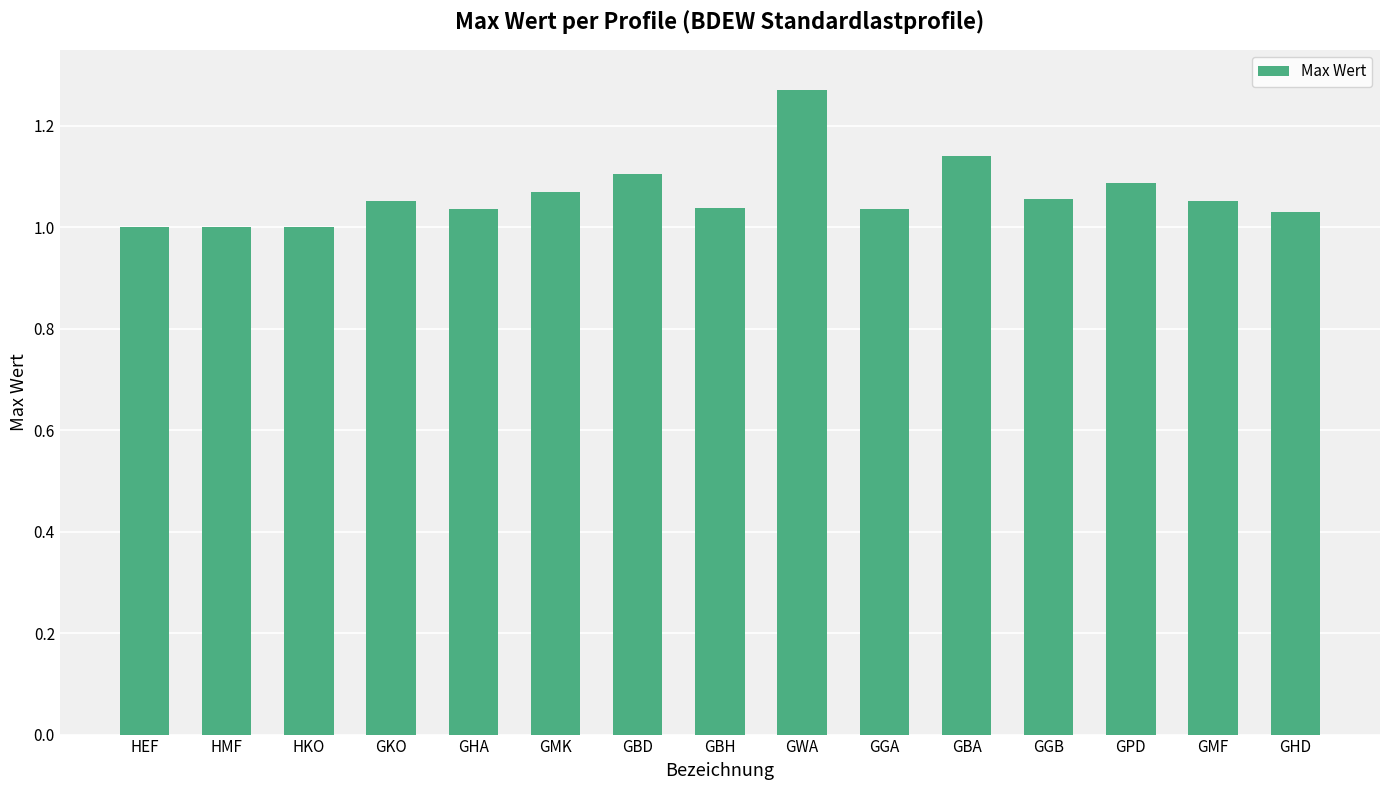

What is the change in value from HEF to GKO?

+0.1